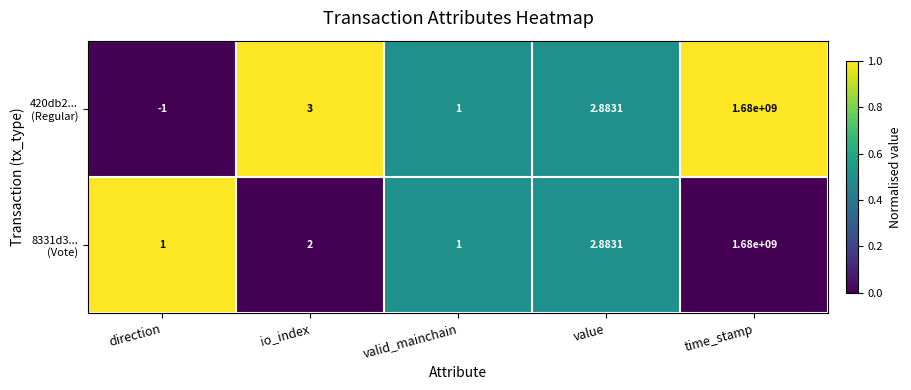

Which label corresponds to the largest value in the chart?

time_stamp